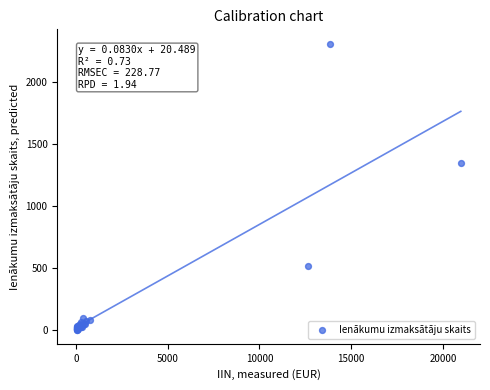

What Y value in the scatter plot is closest to 1155?

1348